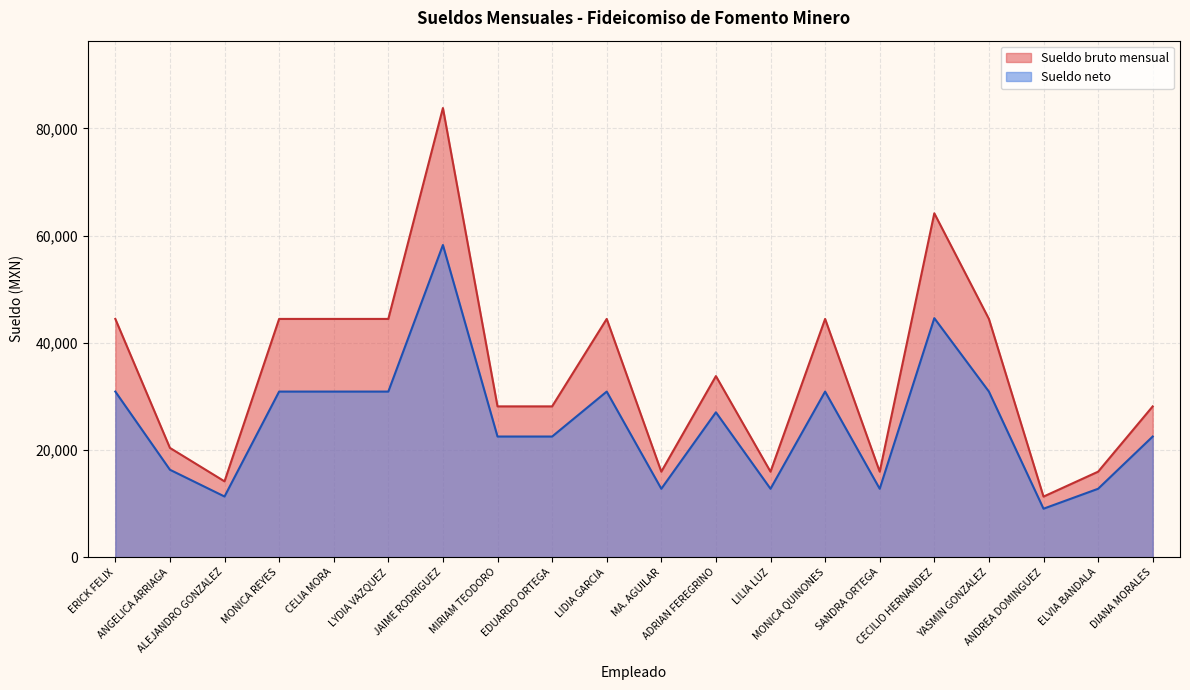

What is the minimum value shown in the chart?

9035.2